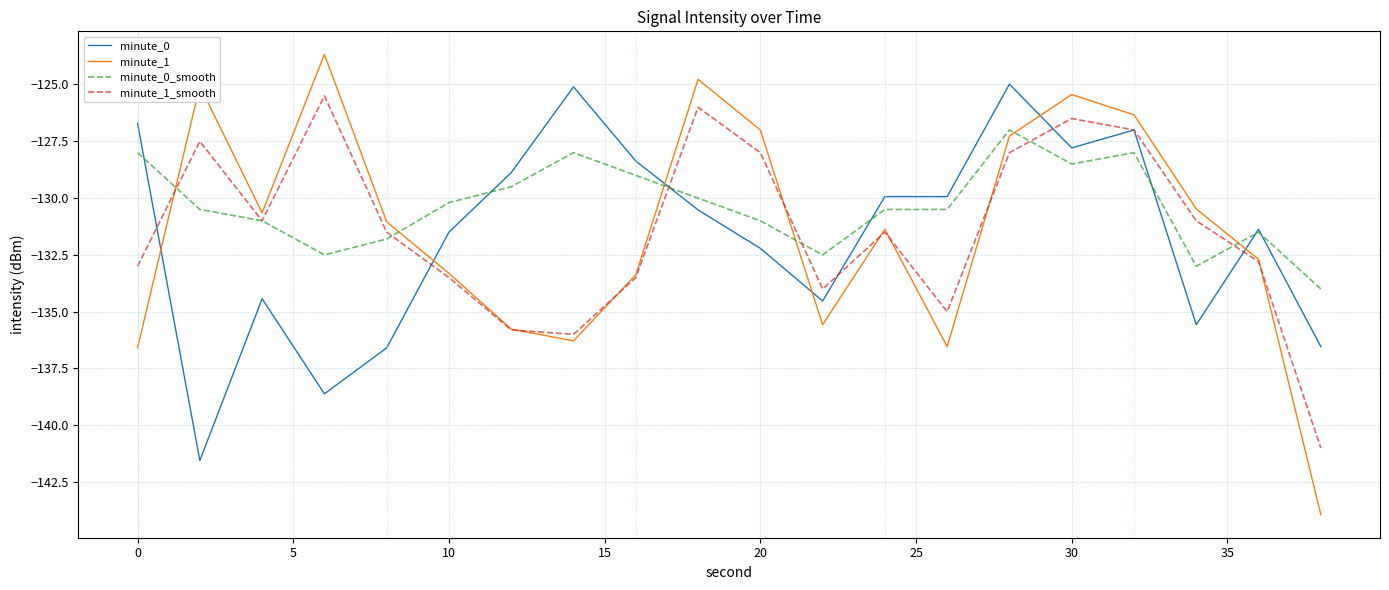

After their last crossing, which series has the higher values: minute_0_smooth or minute_1_smooth?

minute_0_smooth